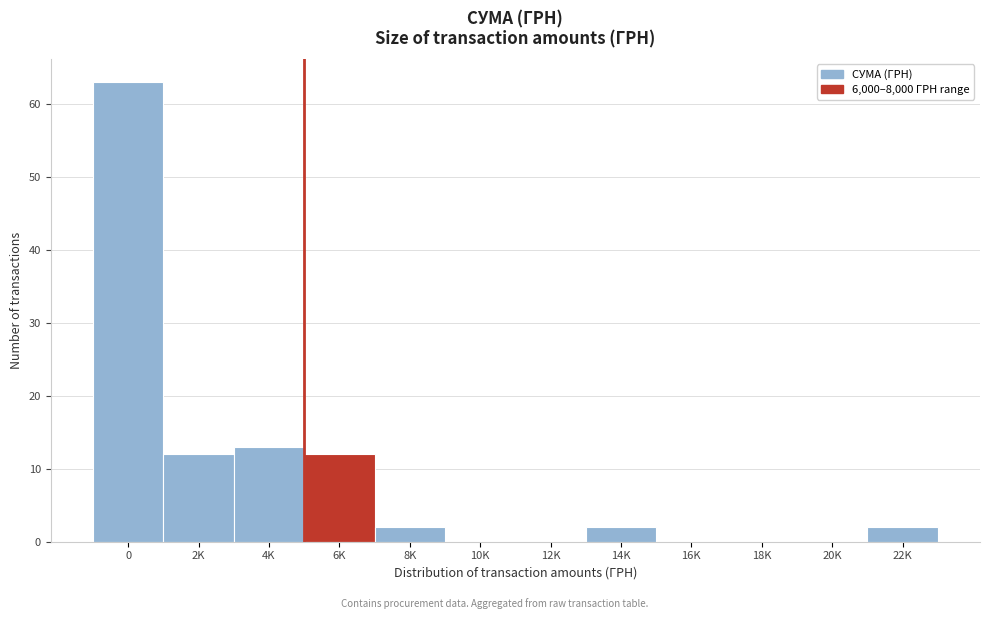

Reading left to right, transcribe all the data shown in this chart.

0=63	2K=12	4K=13	6K=12	8K=2	10K=0	12K=0	14K=2	16K=0	18K=0	20K=0	22K=2